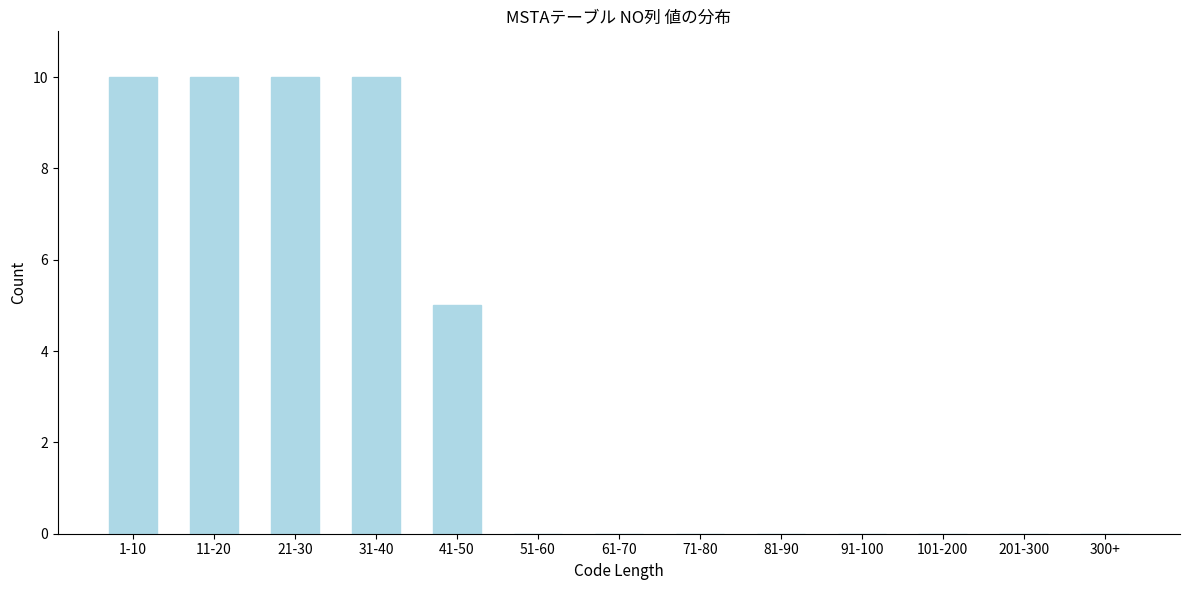

Reading left to right, what are all the values shown in this chart?

1-10=10	11-20=10	21-30=10	31-40=10	41-50=5	51-60=0	61-70=0	71-80=0	81-90=0	91-100=0	101-200=0	201-300=0	300+=0